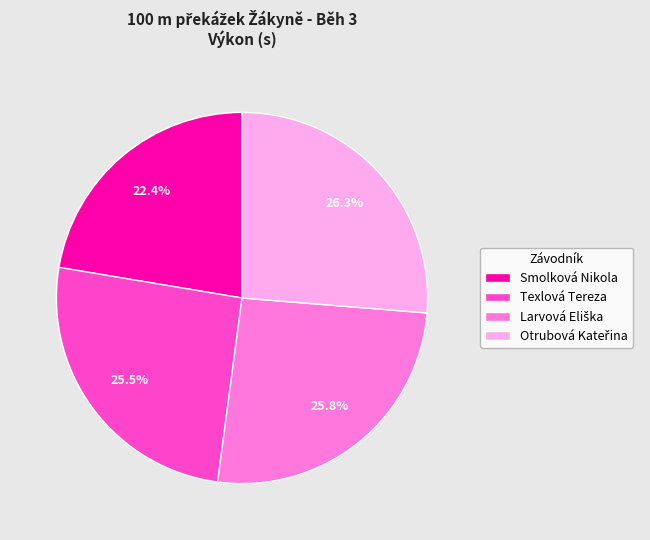

How much of the chart is everything except Smolková Nikola?

77.6%